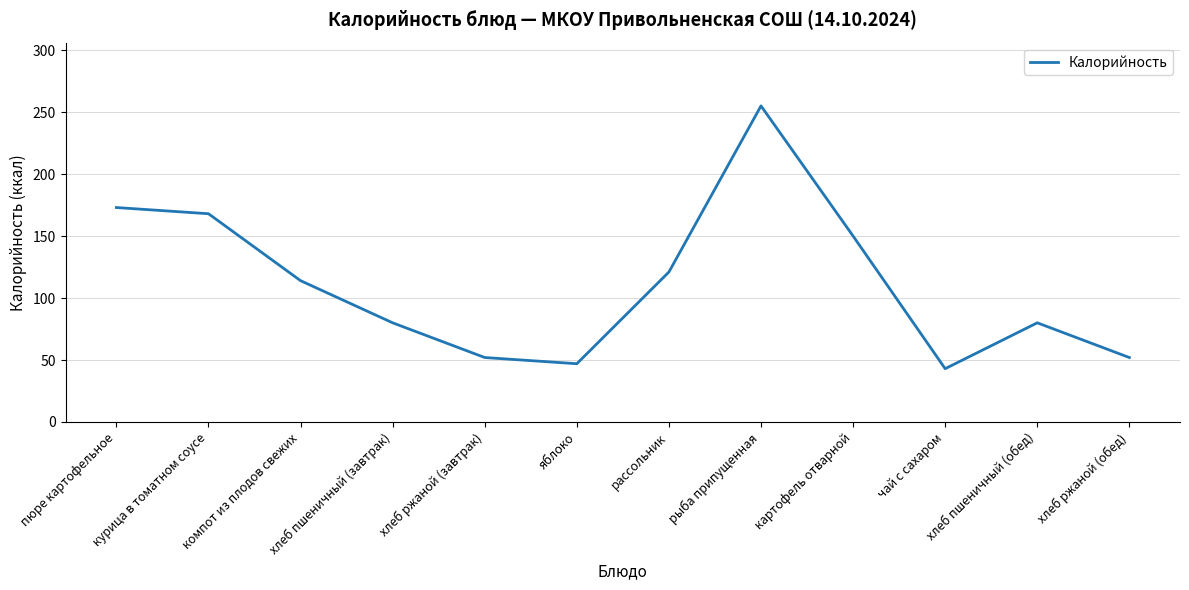

The value at хлеб пшеничный (завтрак) is 143. True or false?

False